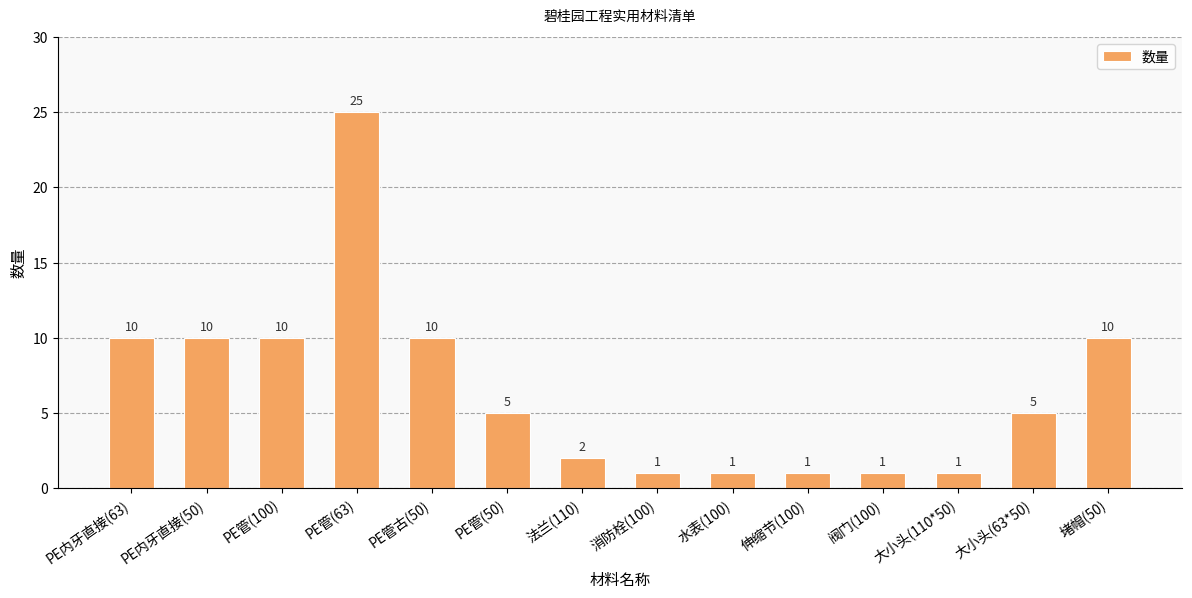

Count the number of data series in this chart.

1